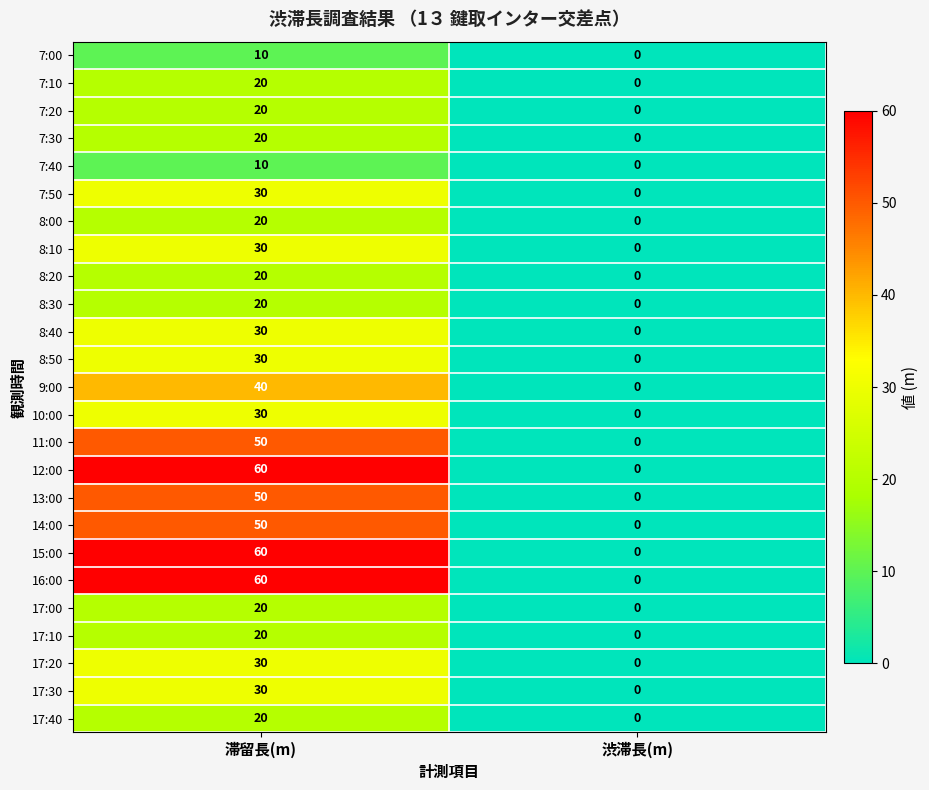

What value does the 17:20 series have at 滞留長(m)?

30